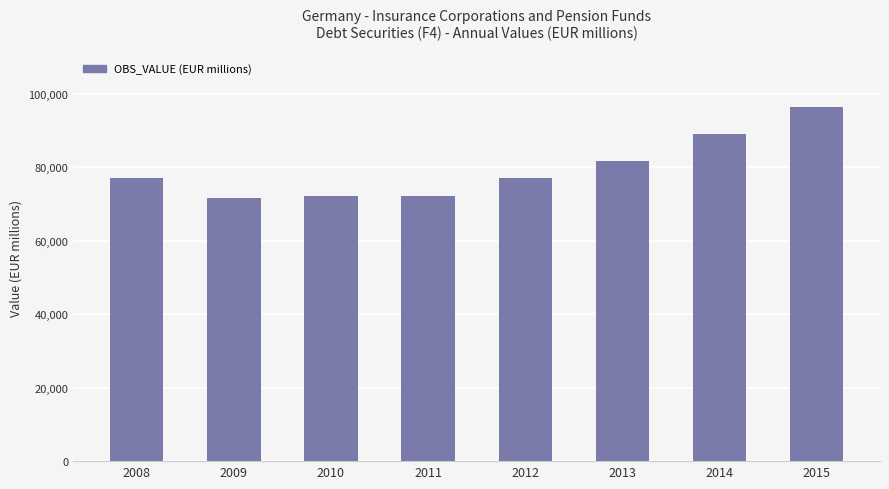

At which label is the value closest to 84060?

2013